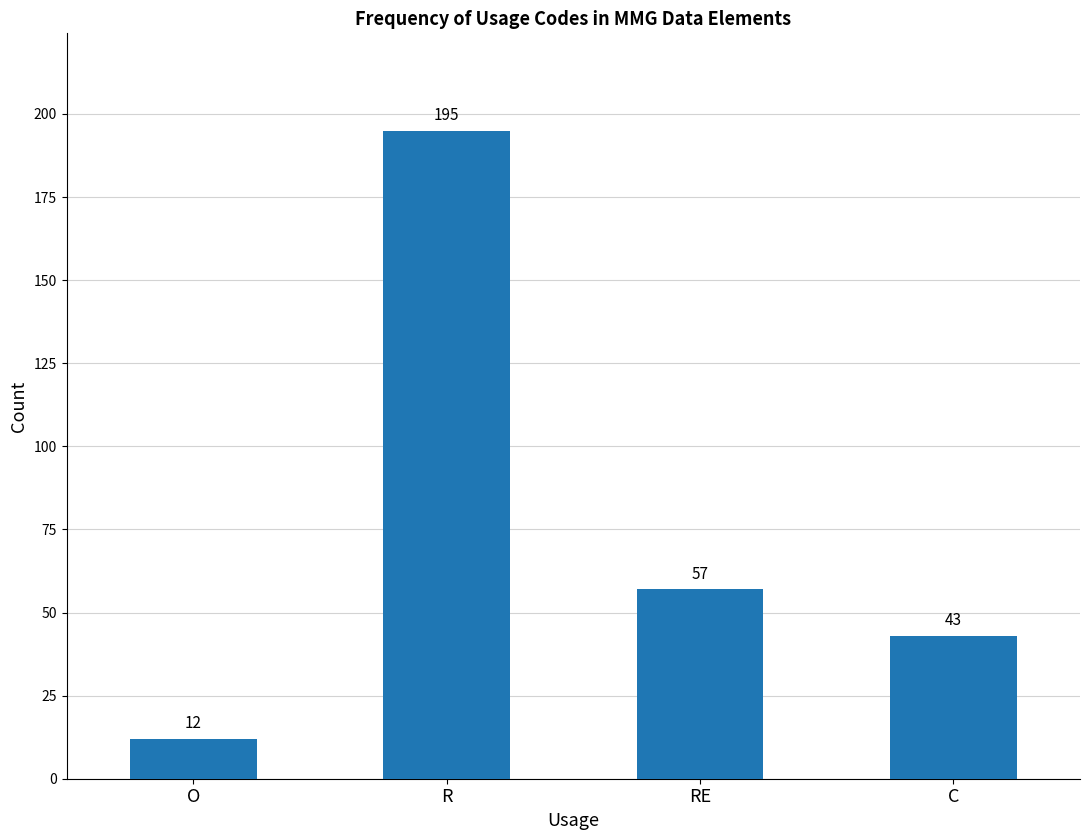

What is the change in value from O to RE?

+45